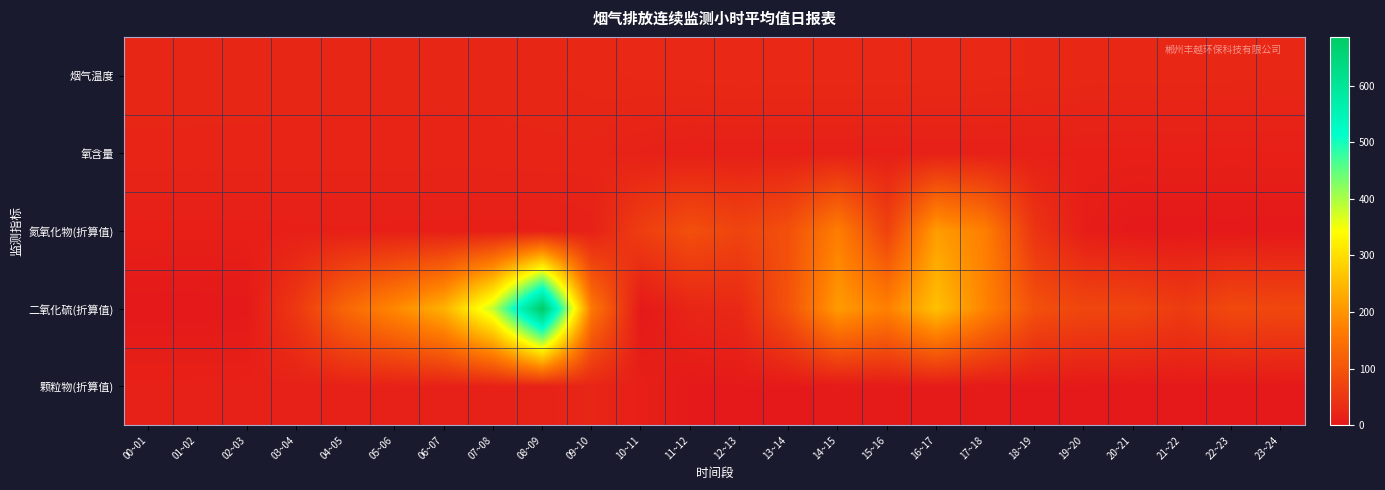

Rank the series by their maximum value, from lowest to highest.

氧含量, 颗粒物(折算值), 烟气温度, 氮氧化物(折算值), 二氧化硫(折算值)